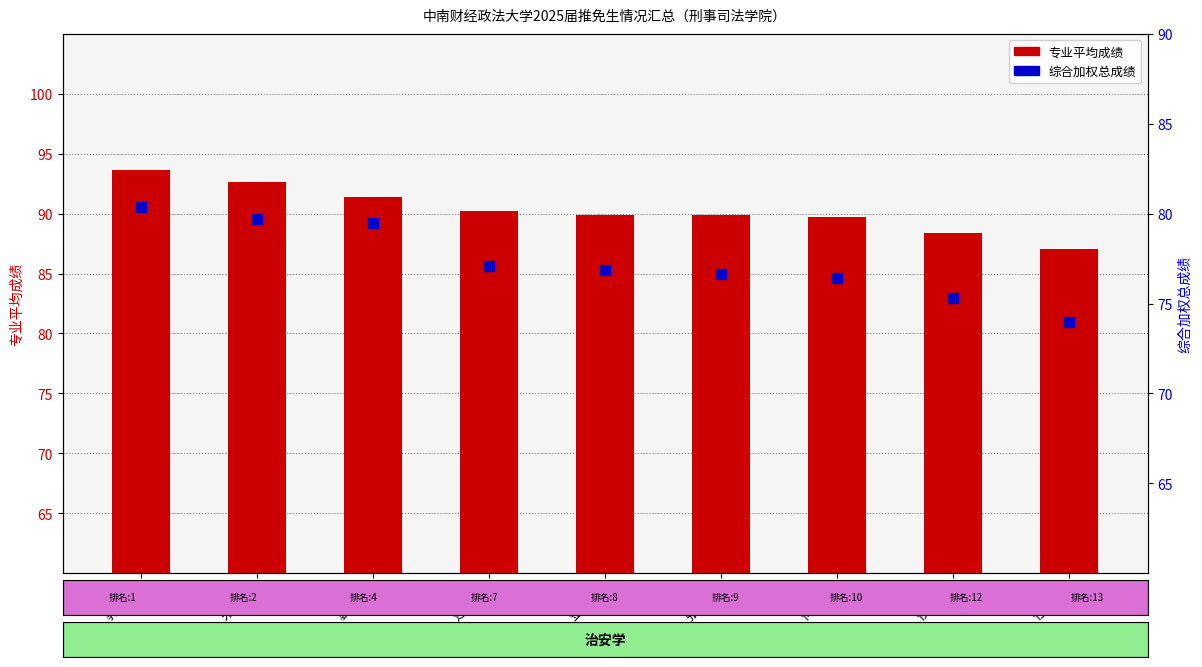

Is the value of 综合加权总成绩 at 任梓铭 greater than the value of 专业平均成绩 at 朱蒋航?

No